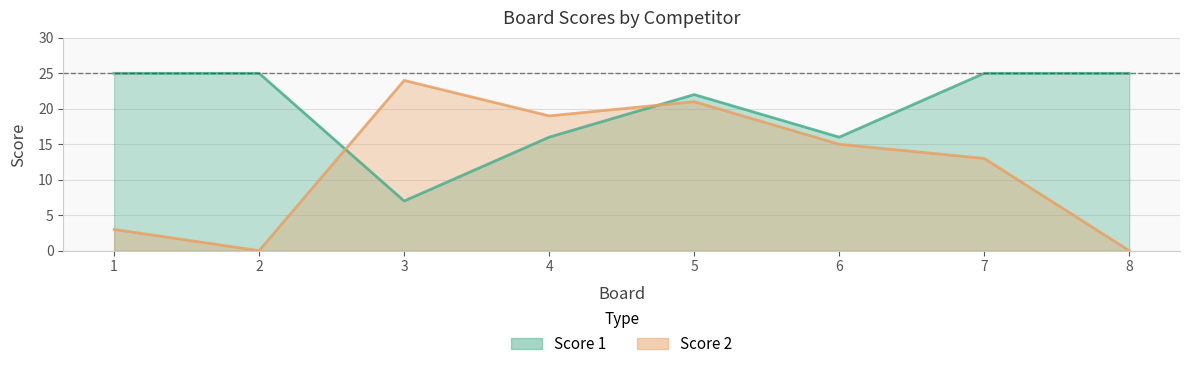

At how many categories does at least one series exceed 12?

8